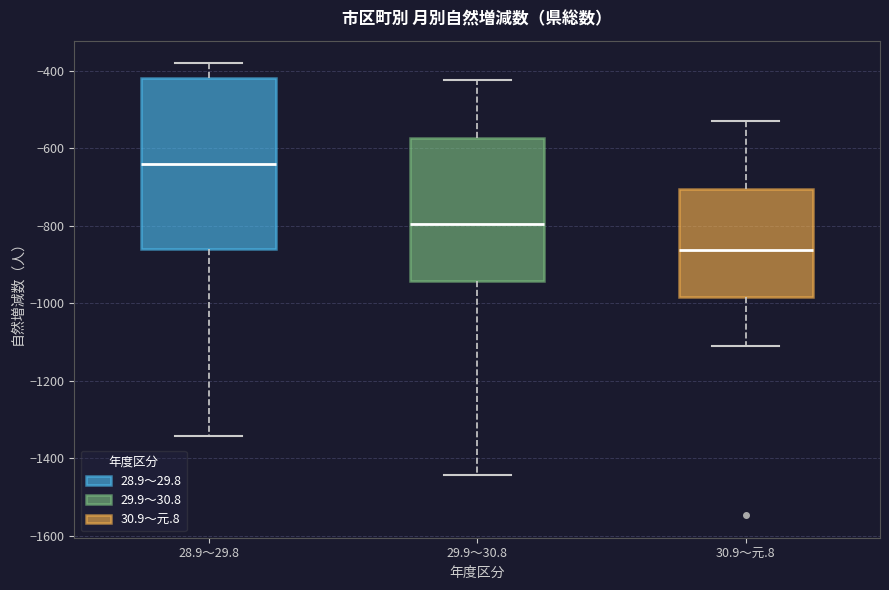

Reading left to right, read every box against the y-axis: the position of its median line, the range the box covers, and the ends of its whiskers. The values are not printed on the chart, so give them approximately, as read against the axis.

28.9～29.8: median -640, box -860 to -420, whiskers -1340 to -380
29.9～30.8: median -800, box -940 to -580, whiskers -1440 to -420
30.9～元.8: median -860, box -980 to -700, whiskers -1100 to -520